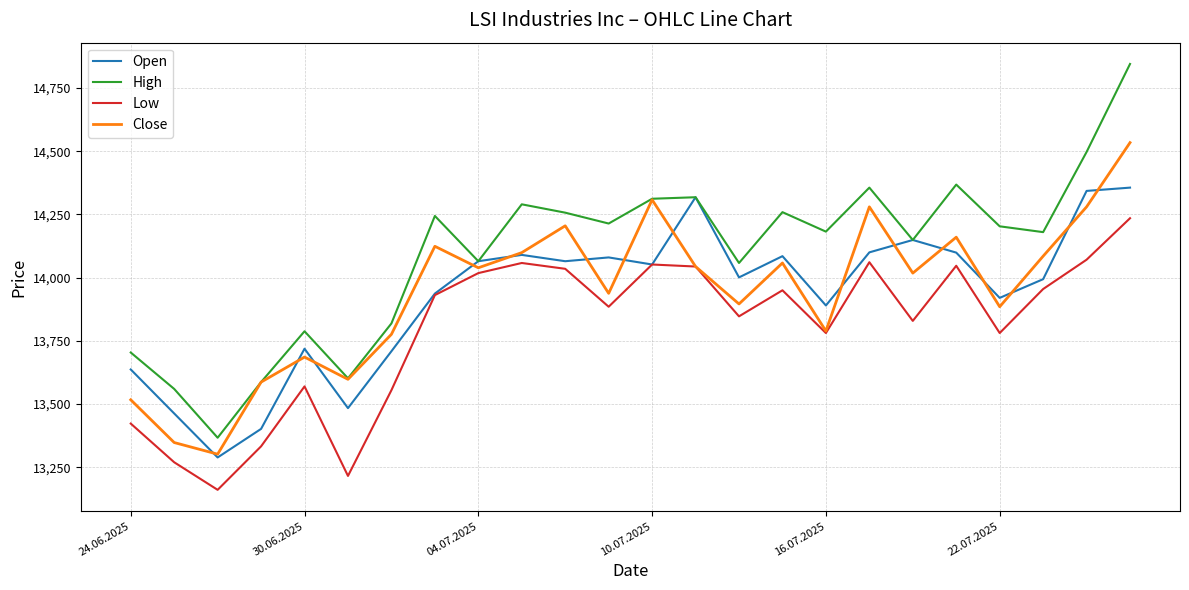

Which series has the largest range (max minus min)?

High